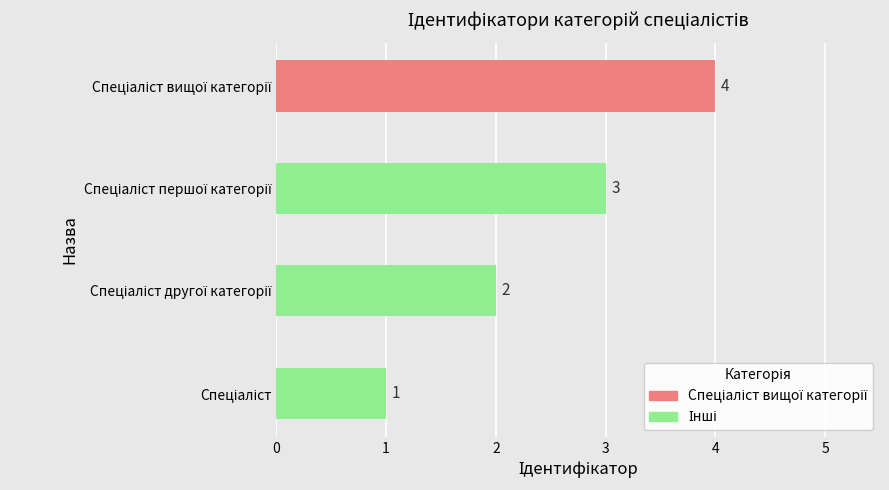

What is the difference between the second highest and second lowest values?

1